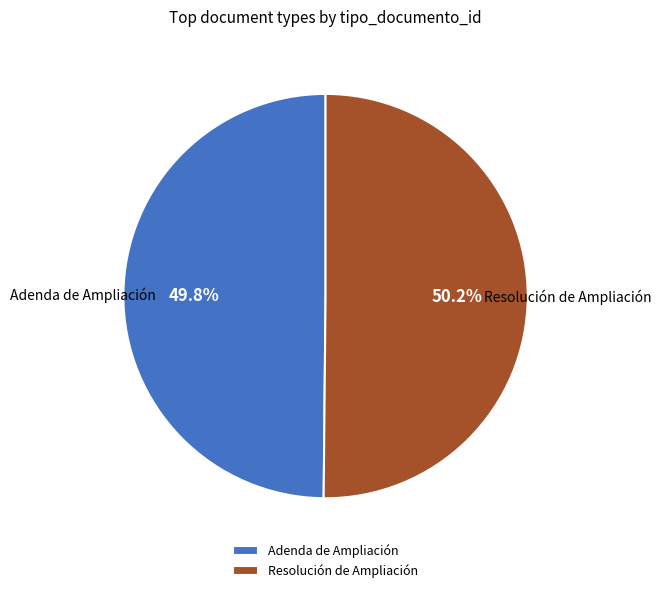

What is the ratio of the value at Resolución de Ampliación to the value at Adenda de Ampliación?

1.0